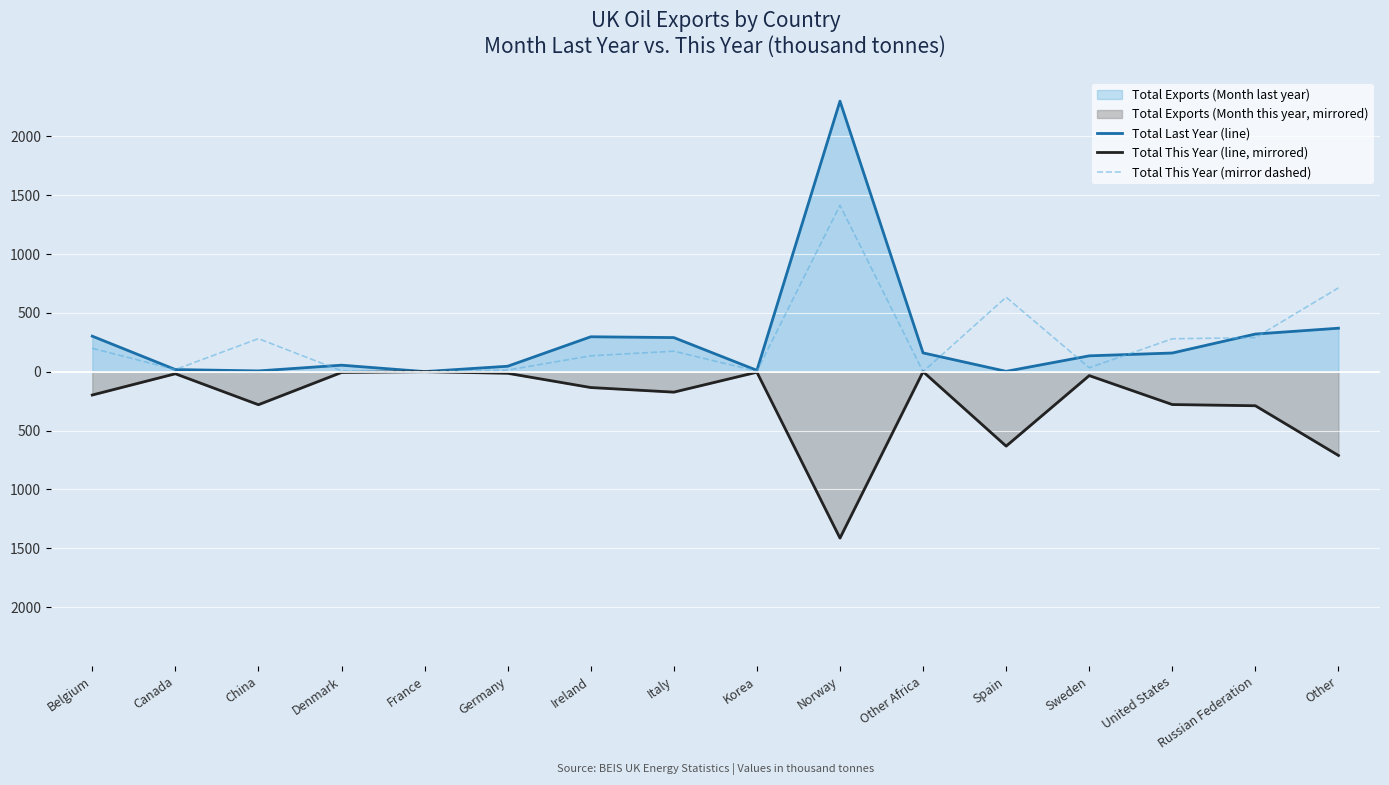

What is the average value of the Total This Year (mirror dashed) series?

261.9